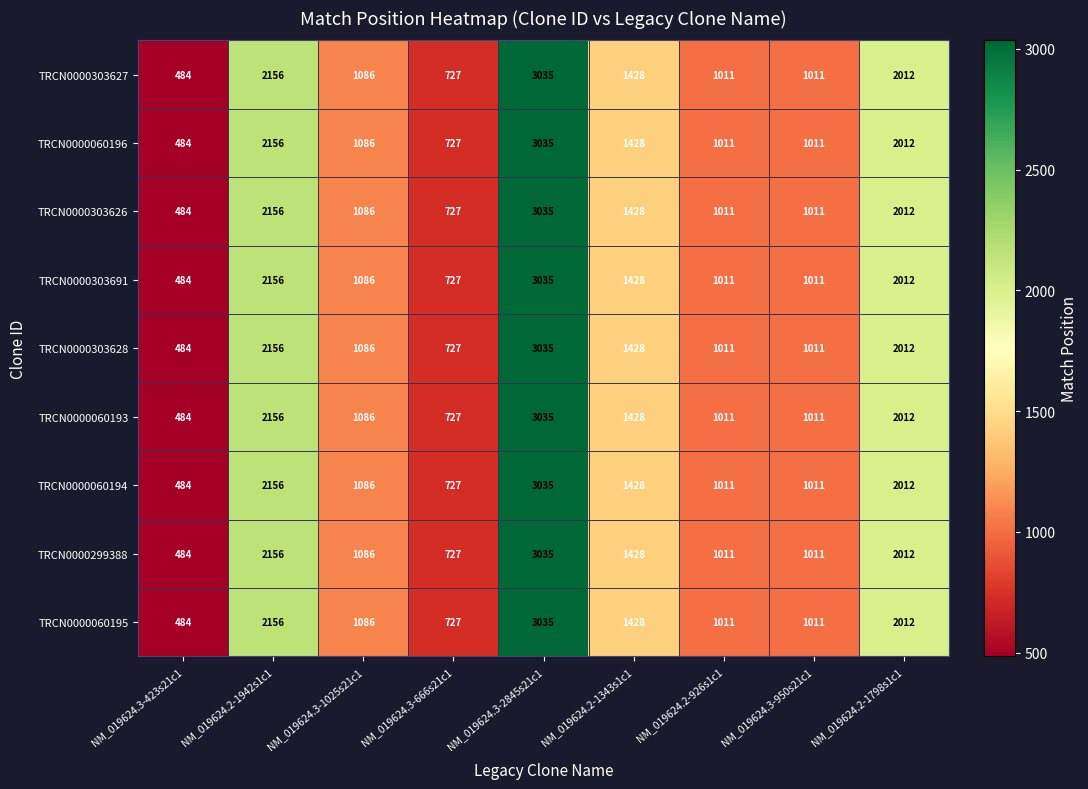

True or false: TRCN0000060194 has a value of 1428 at NM_019624.2-1343s1c1.

True